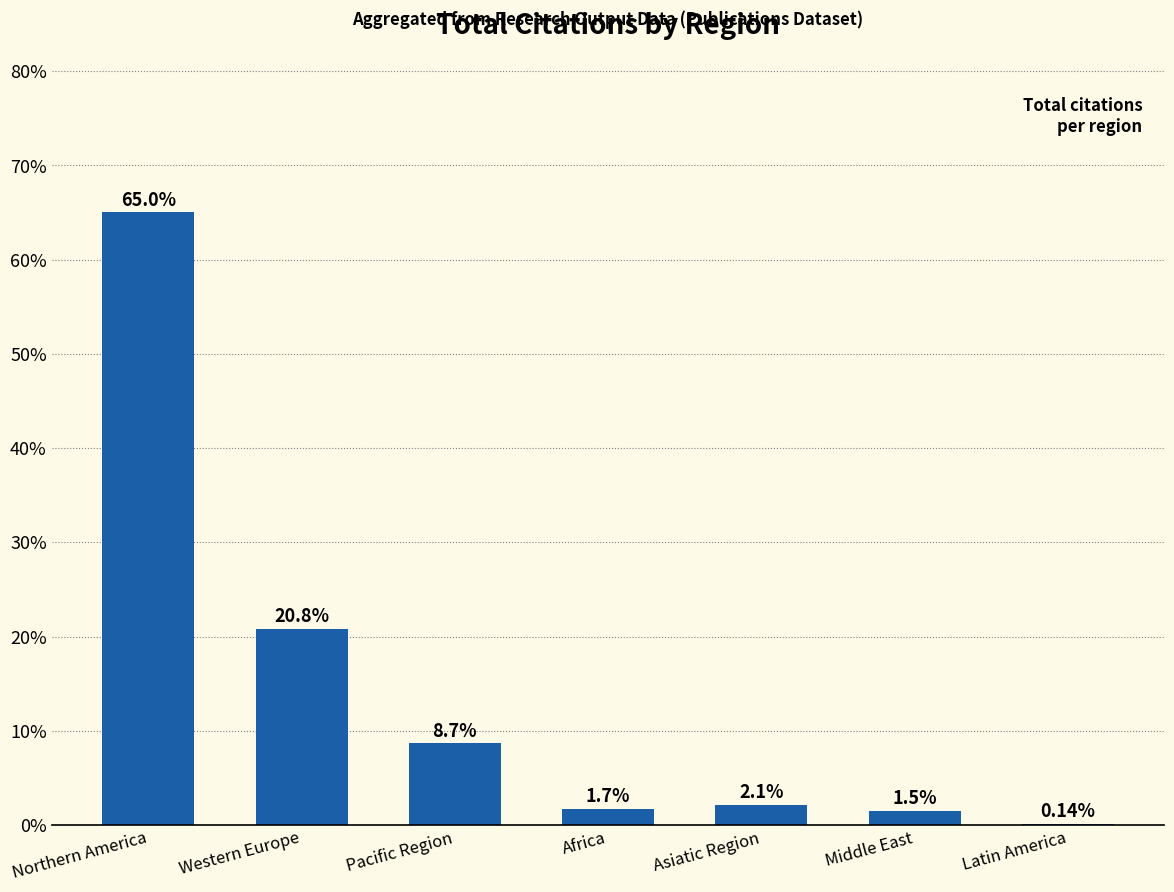

What is the sum of the values at Middle East and Western Europe?

22.3